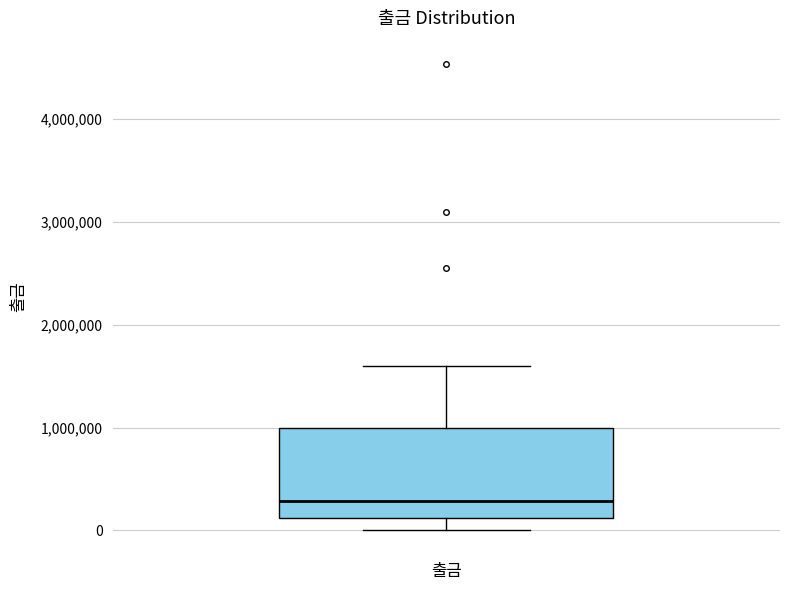

Where does the median line of the box for 출금 sit on the y-axis? The values are not printed on the chart, so give them approximately, as read against the axis.

300000